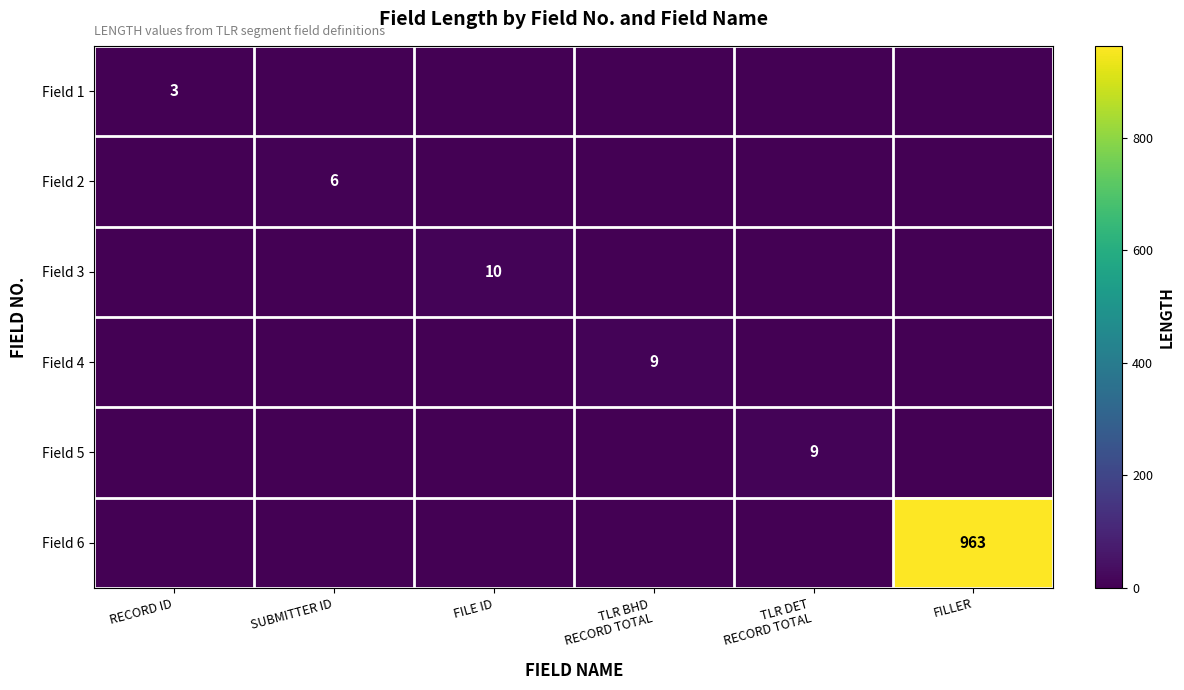

Which series has the largest total across all categories?

Field 6